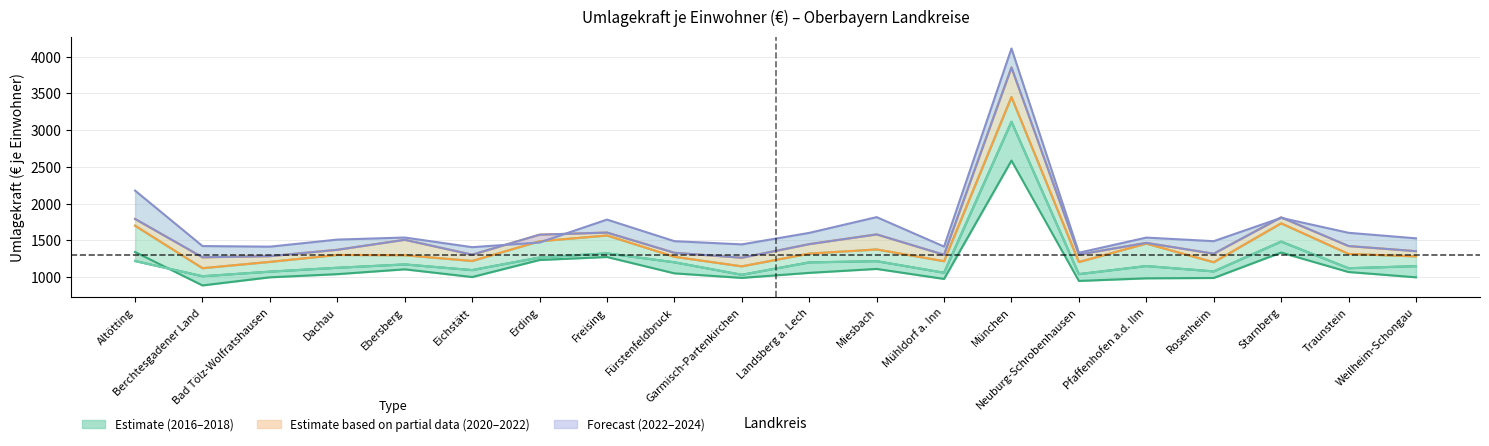

True or false: 2016 €/Einwohner has more than 0 points higher than both neighbors.

True